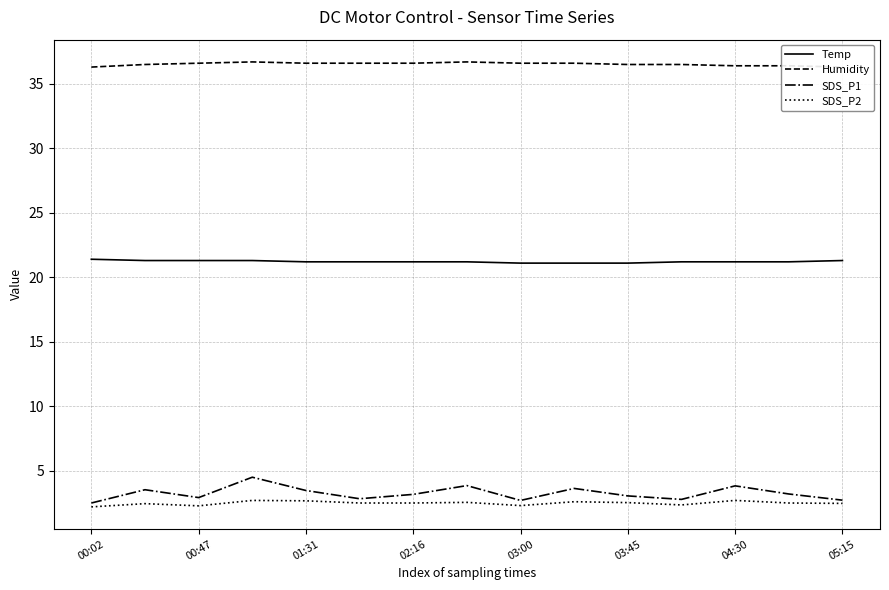

What is the approximate value of Temp at 03:45?

21.1